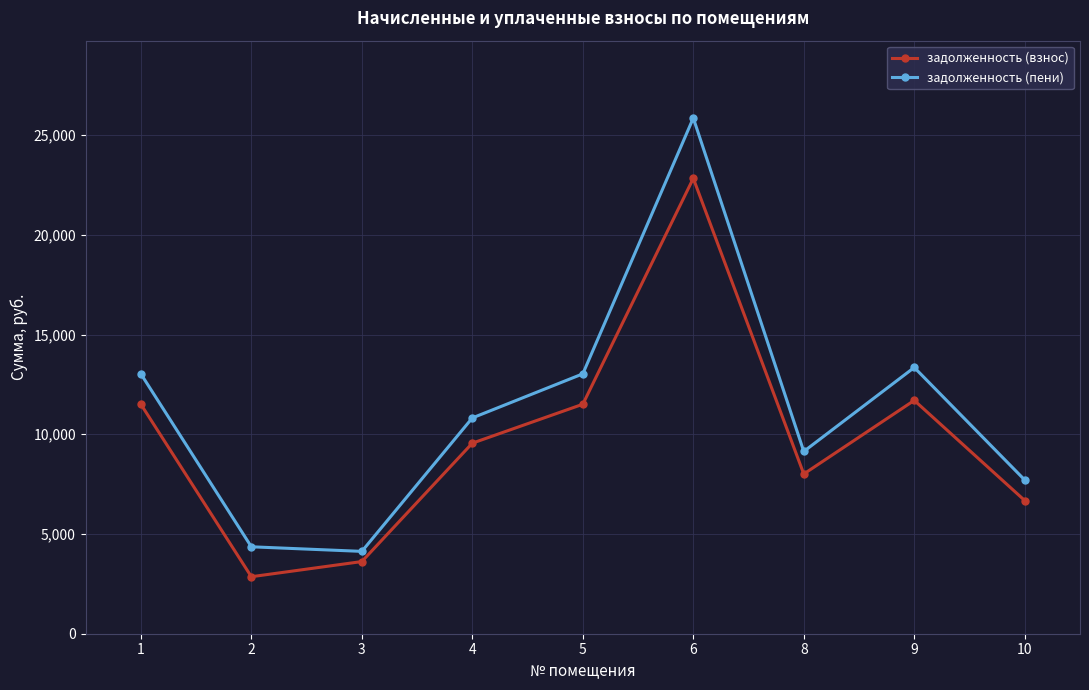

True or false: задолженность (взнос) has a value of 11504.6 at 5.

True